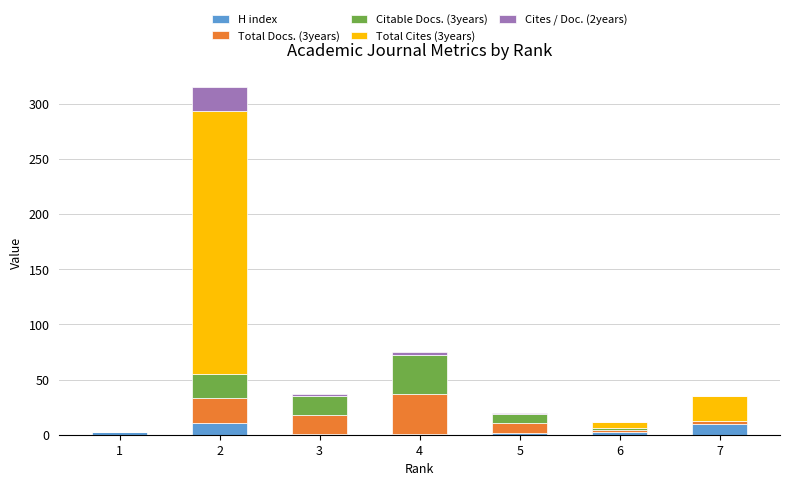

How many distinct data groups are displayed?

5